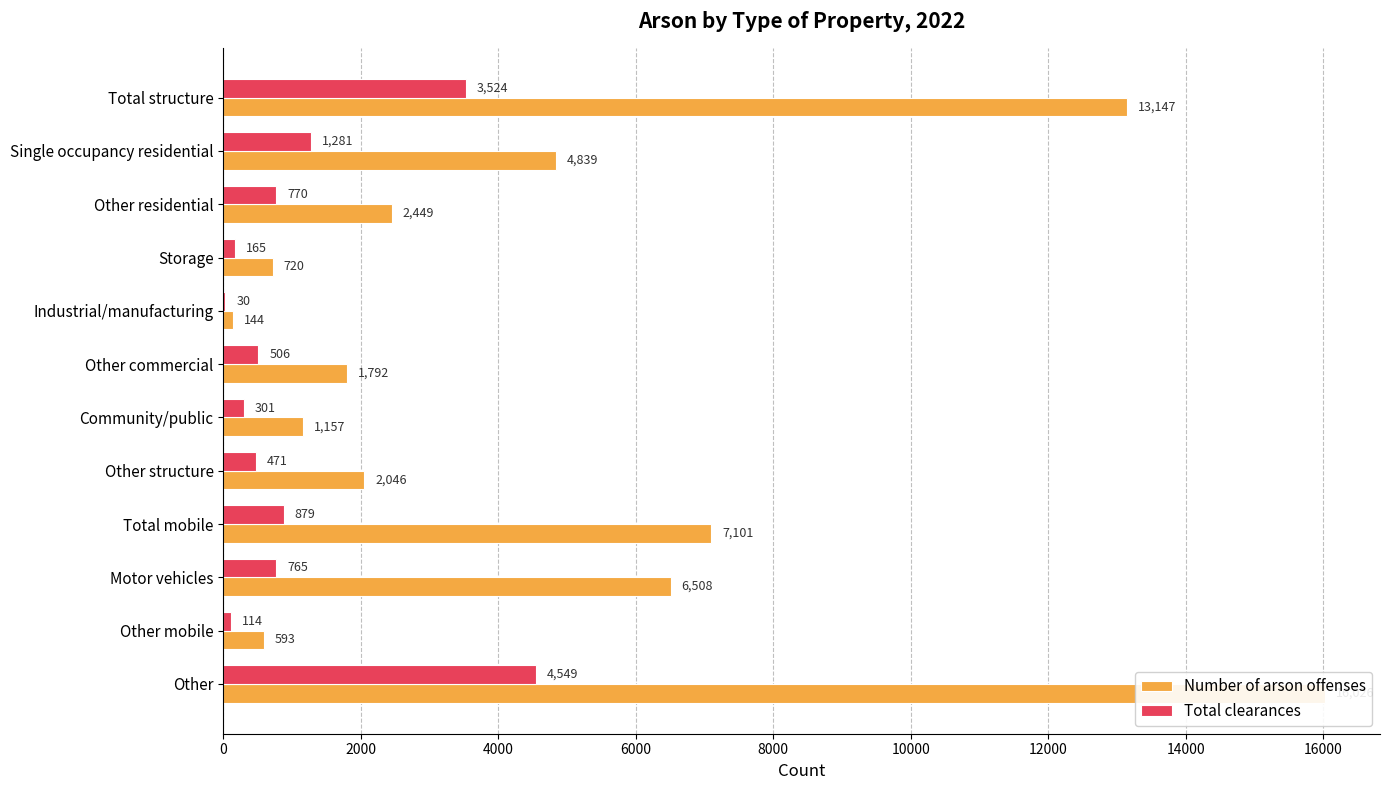

At how many categories does at least one series exceed 4404?

5